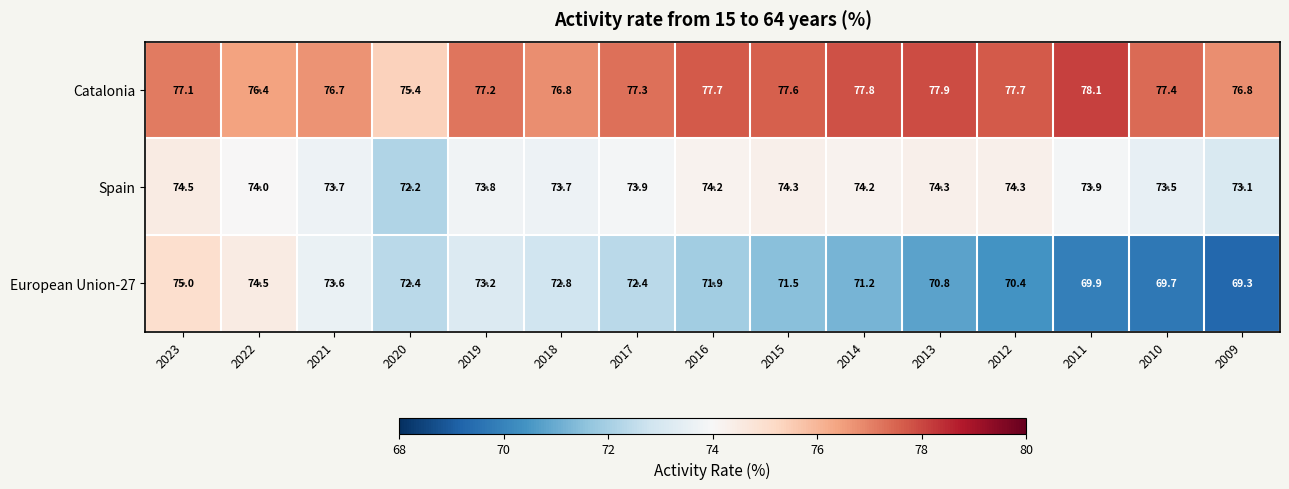

Which category has the highest value in the Catalonia series?

2011